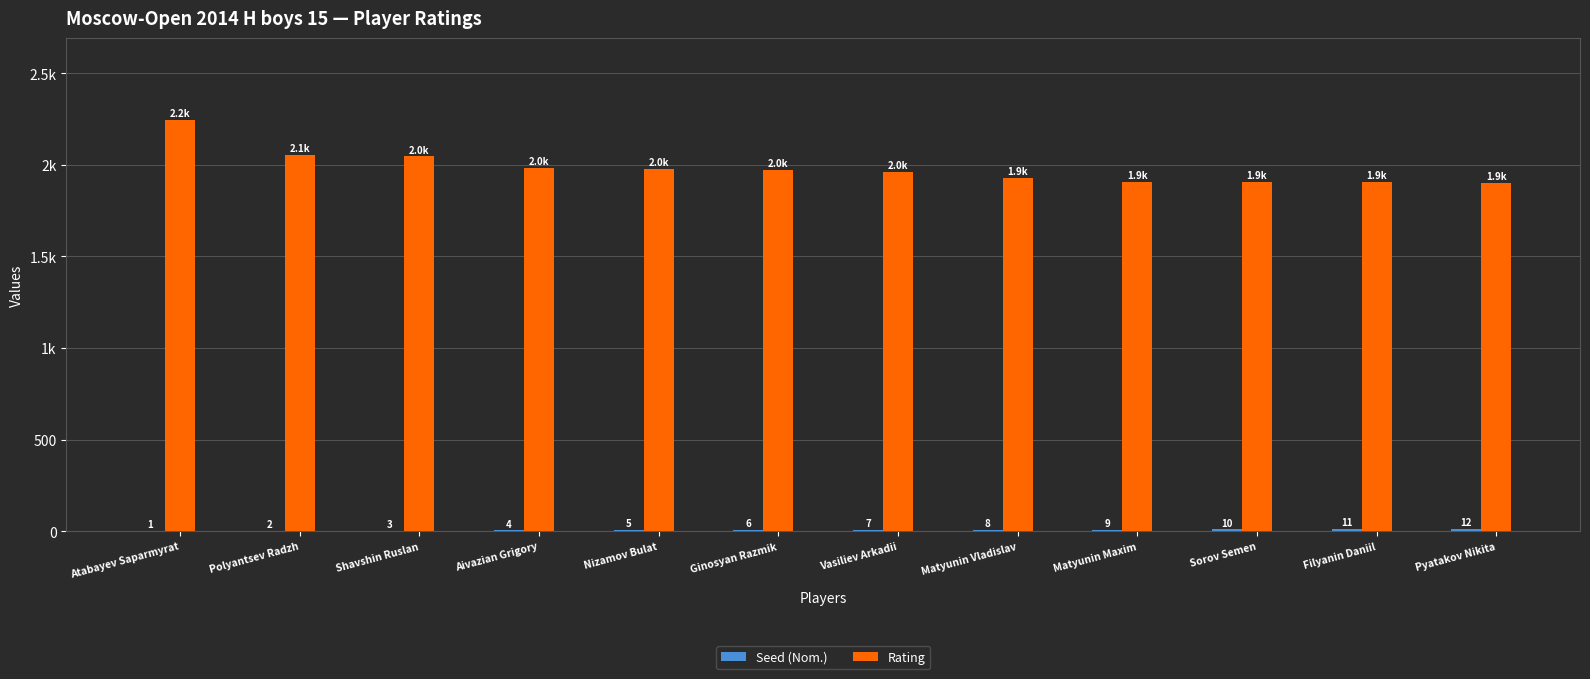

What is the label of the 1st bar from the right?

Pyatakov Nikita